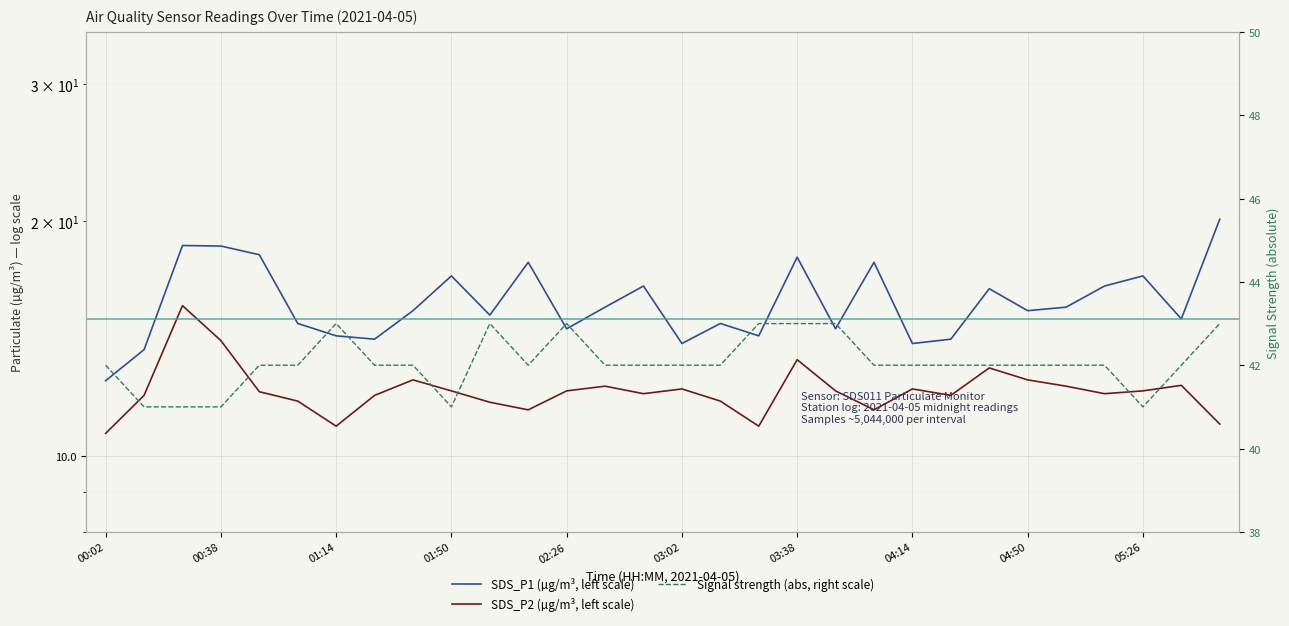

Does the chart display data point markers on the line(s)?

No